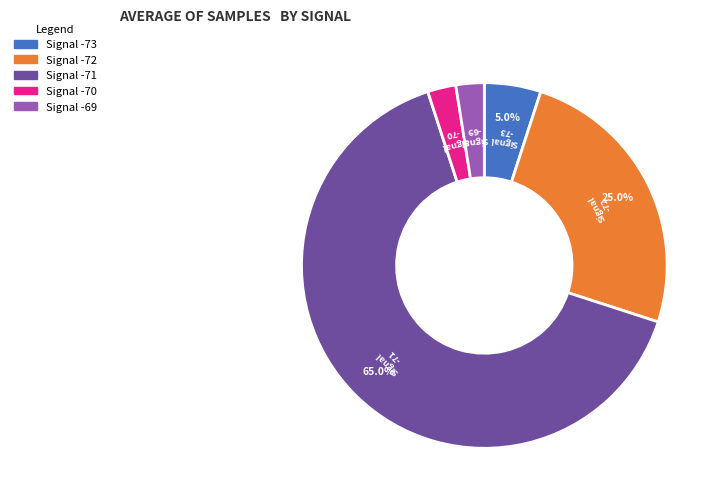

Is there a majority slice in this chart?

Yes